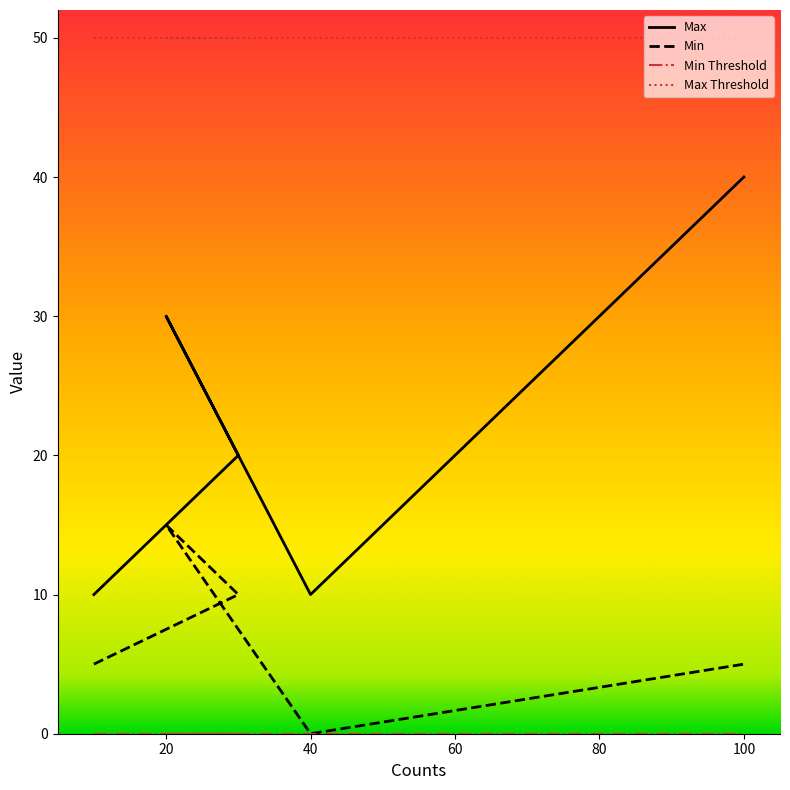

Is the value of Max at 100 greater than the value of Min at 10?

Yes